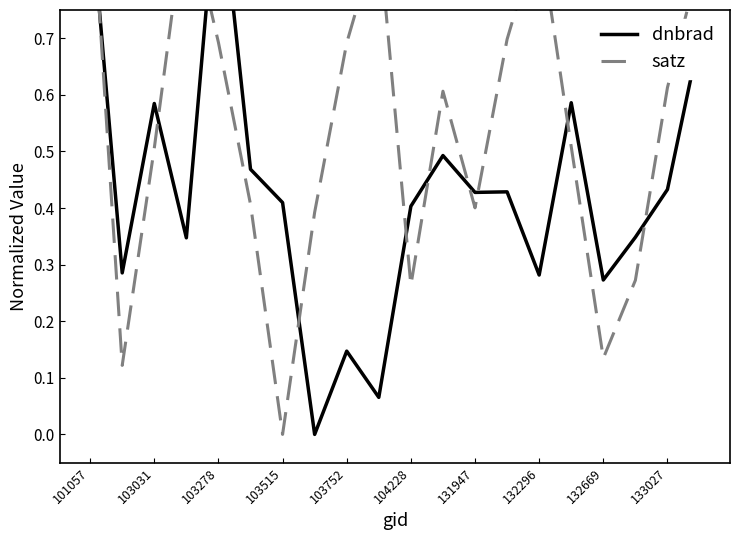

True or false: satz has more than 2 points higher than both neighbors.

True